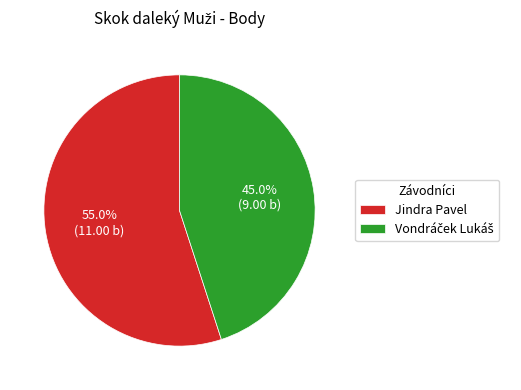

True or false: Jindra Pavel accounts for 43% of the total.

False